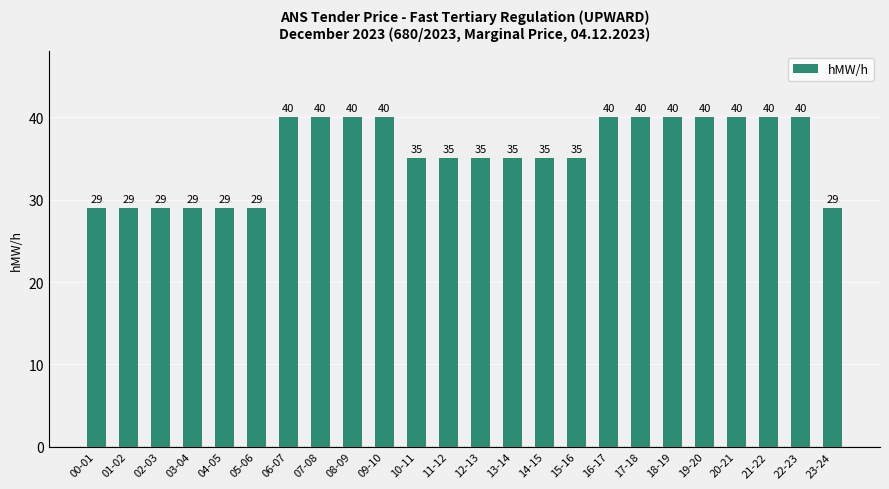

Which has a higher value, 20-21 or 23-24?

20-21